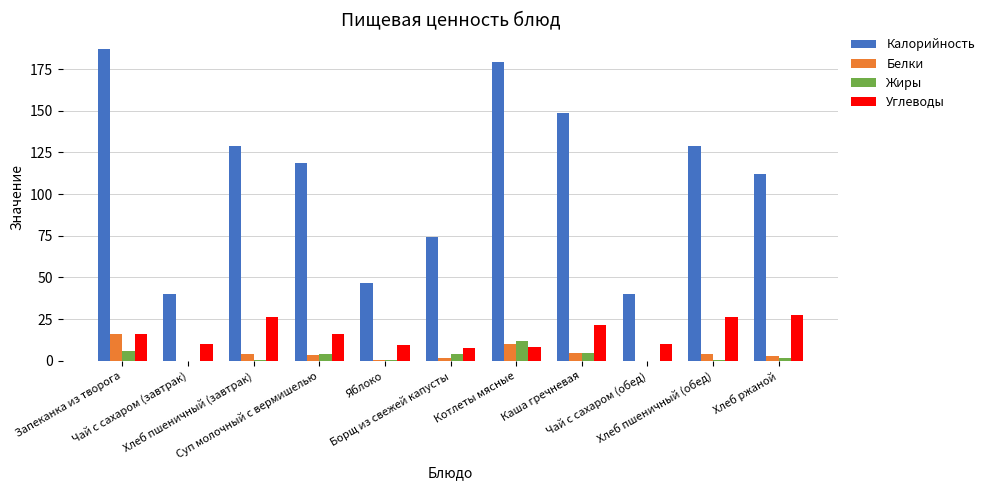

What is the highest value of the Калорийность series?

187.1